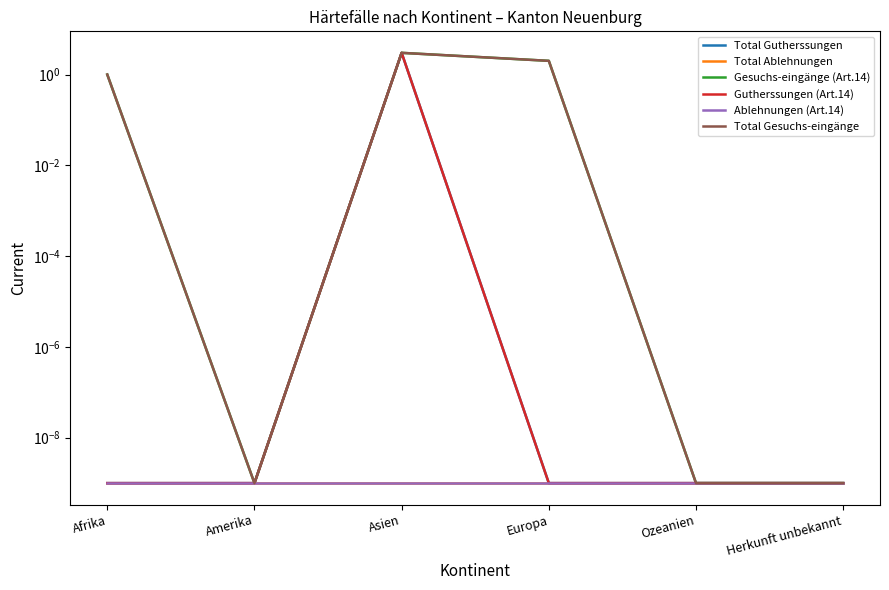

What is the greatest value displayed?

3.0